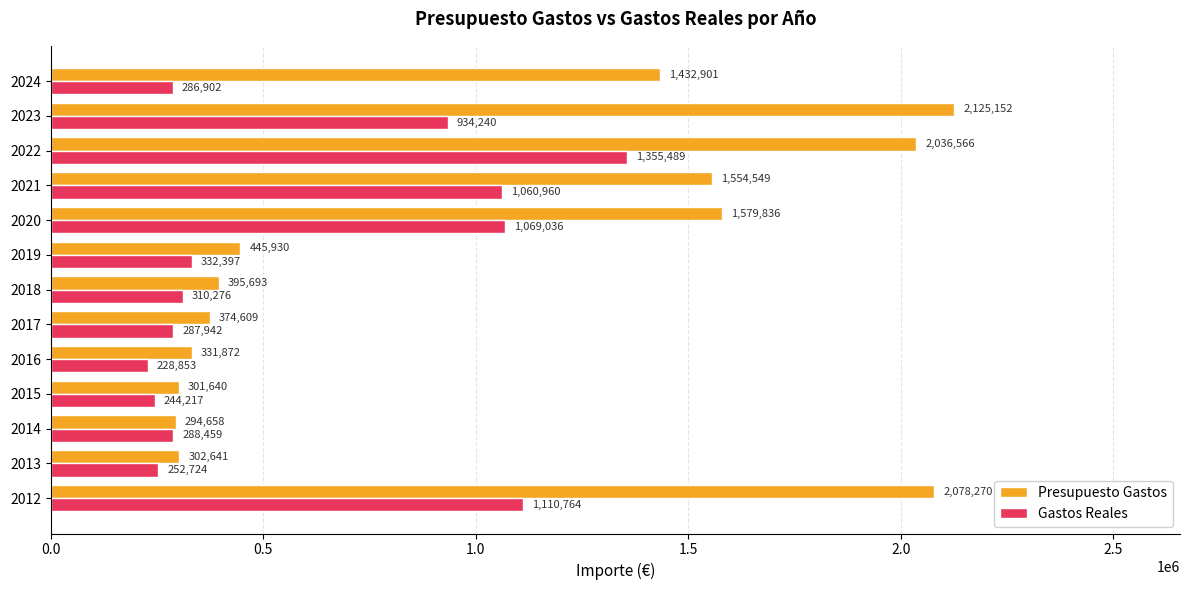

At how many categories does at least one series exceed 553981?

6